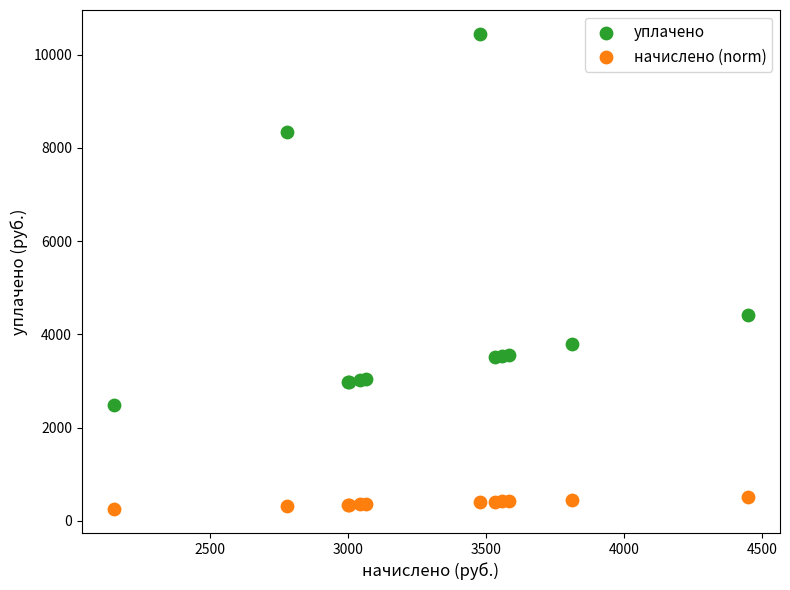

Which series has the widest spread of Y values?

уплачено